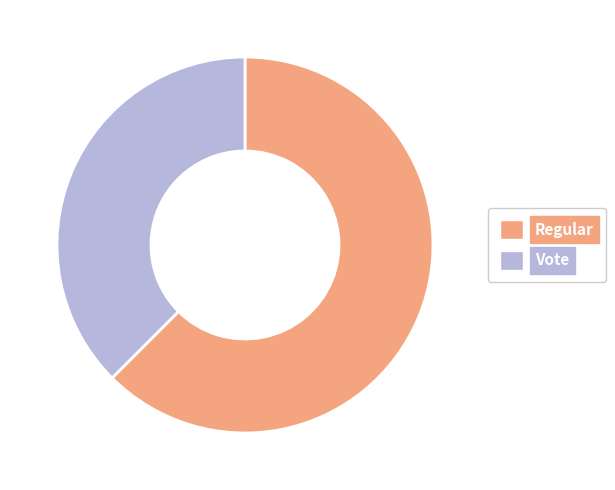

Rank the categories by value from lowest to highest.

Vote, Regular